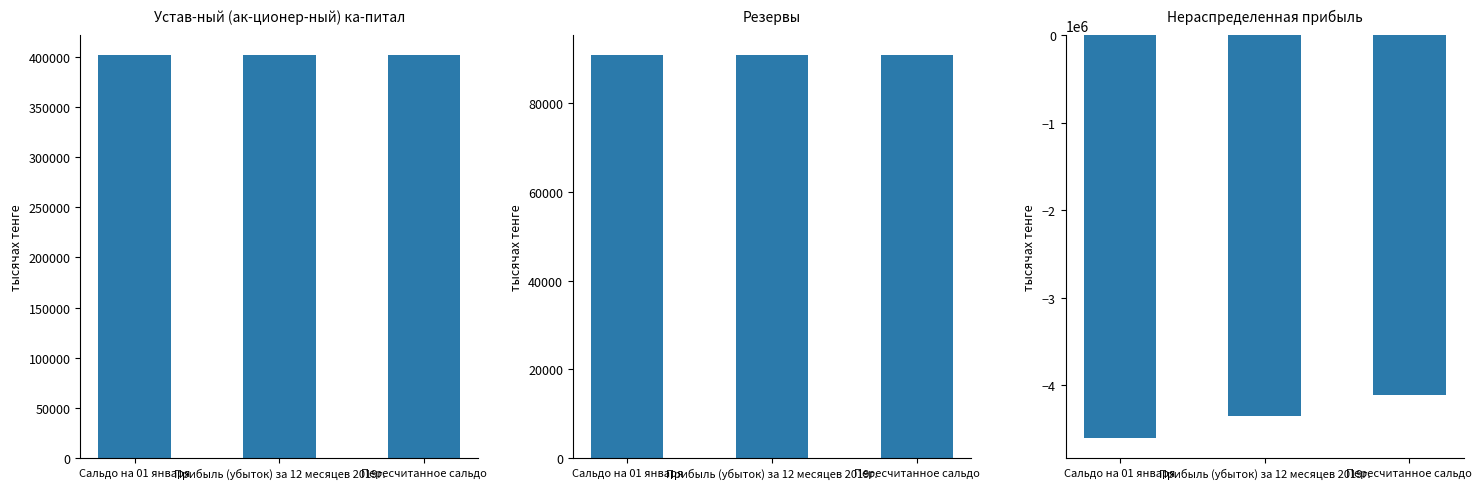

What is the value of the Нераспределенная прибыль bar at the 3rd from the left?

-4107168